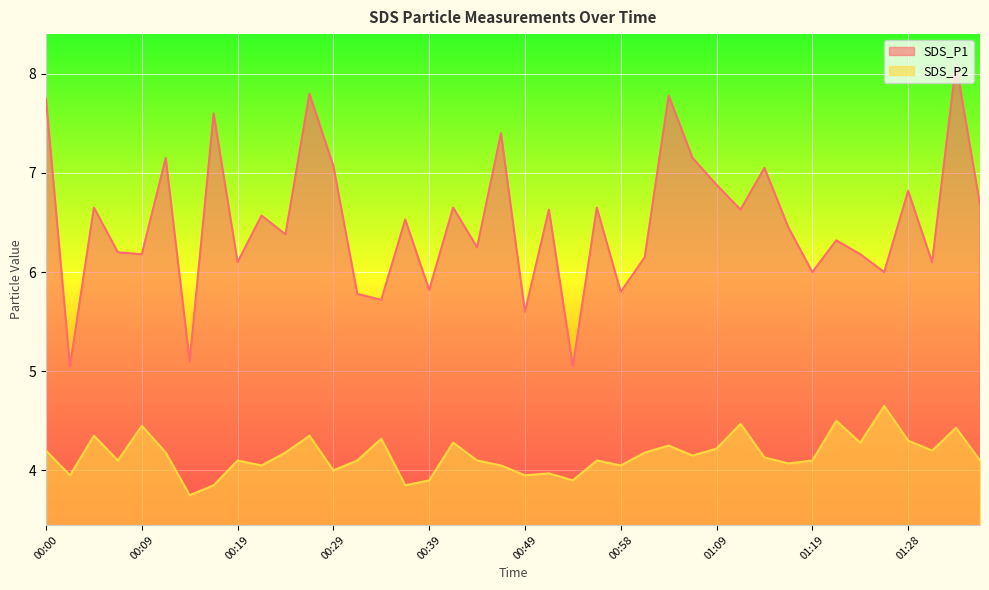

True or false: SDS_P1 has more than 0 points higher than both neighbors.

True